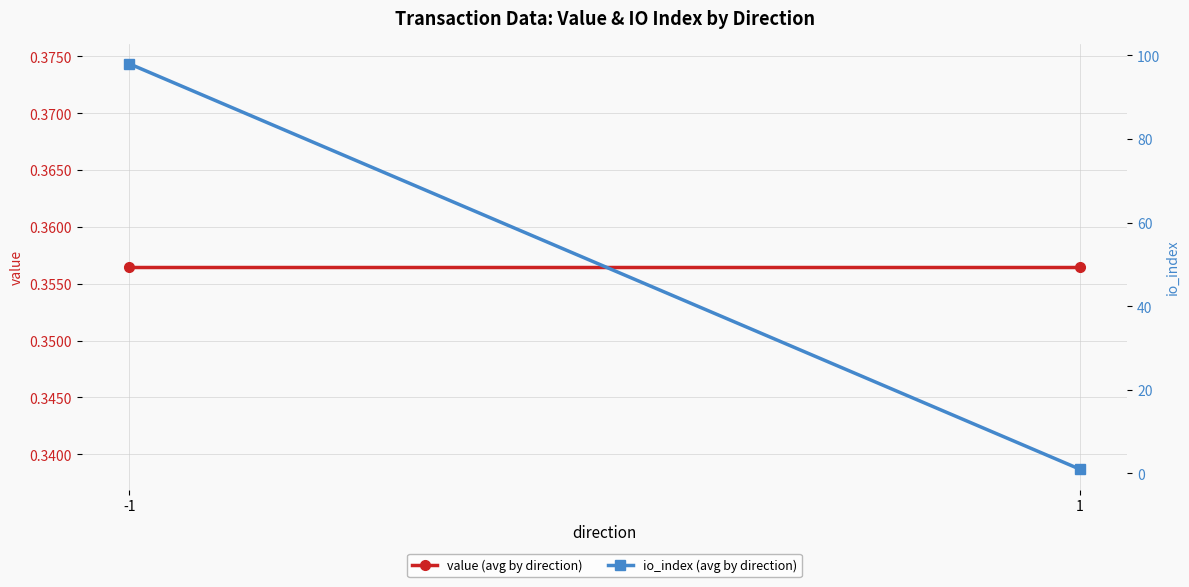

What is the lowest value of the io_index (avg by direction) series?

1.0